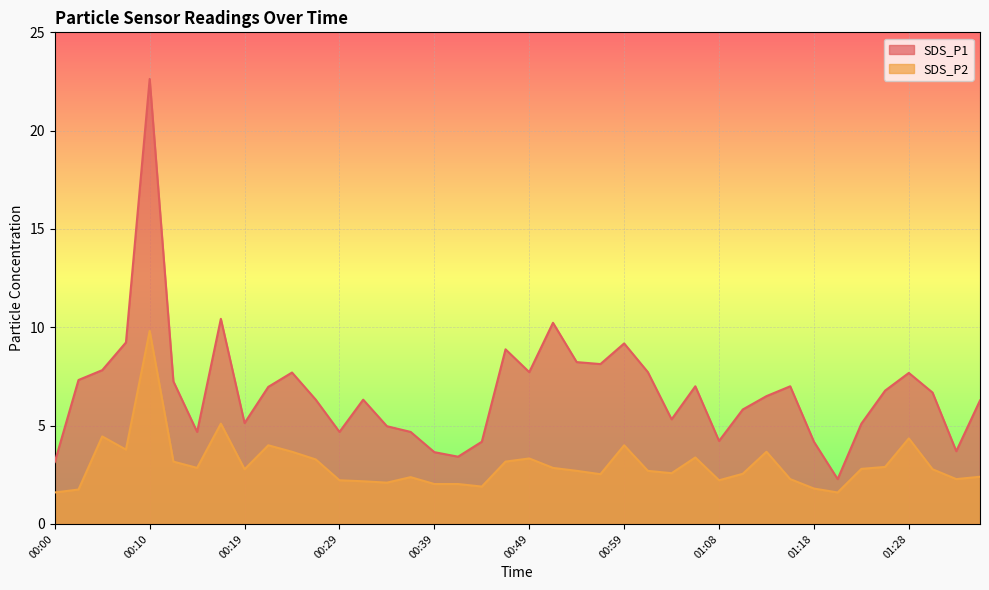

The SDS_P1 series shows 12.7 at 00:49. True or false?

False